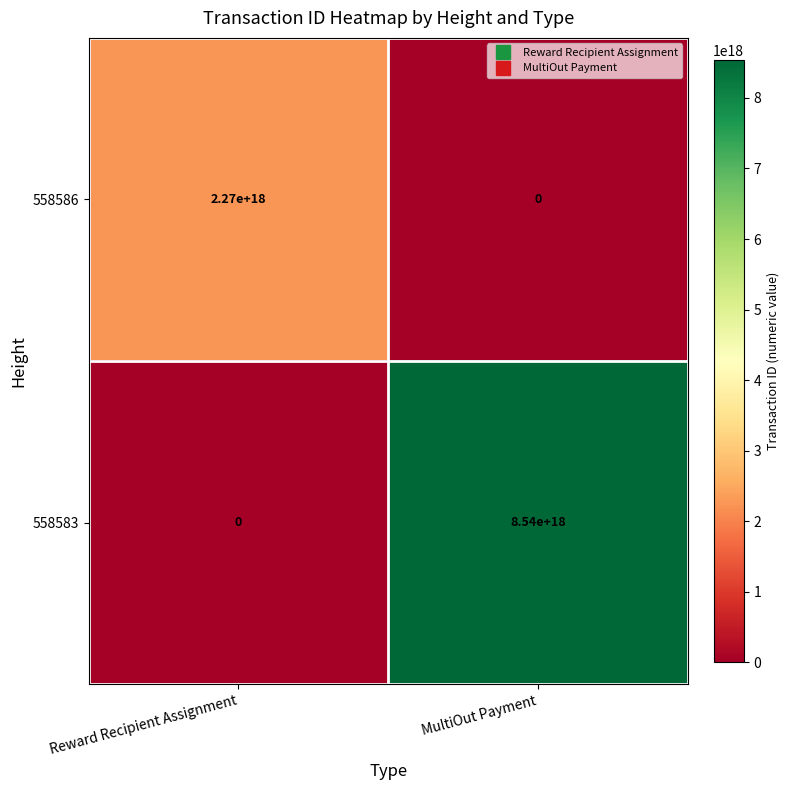

True or false: 558586 has a value of 1248957522739774720 at MultiOut Payment.

False